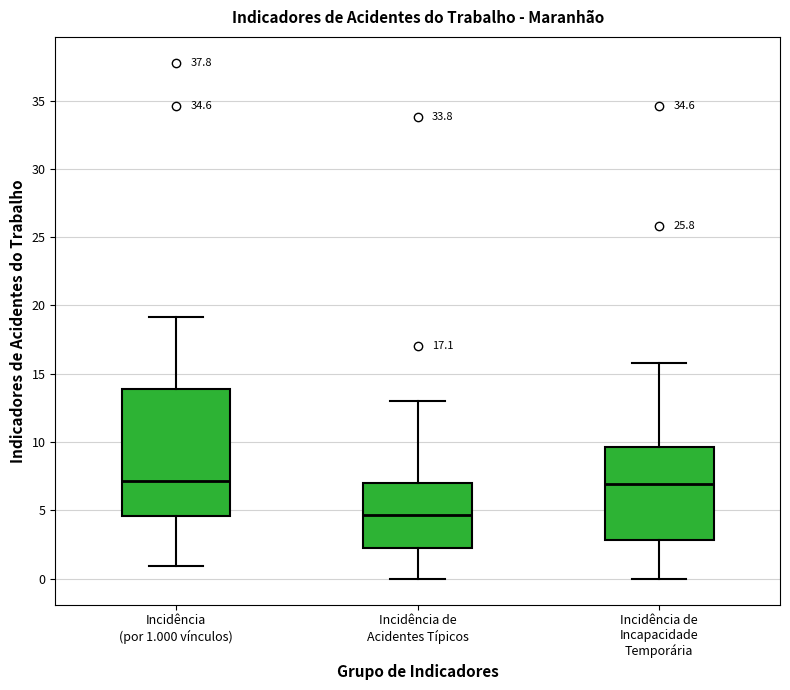

Where does the median line of the box for Incidência de Acidentes Típicos sit on the y-axis? The values are not printed on the chart, so give them approximately, as read against the axis.

4.5